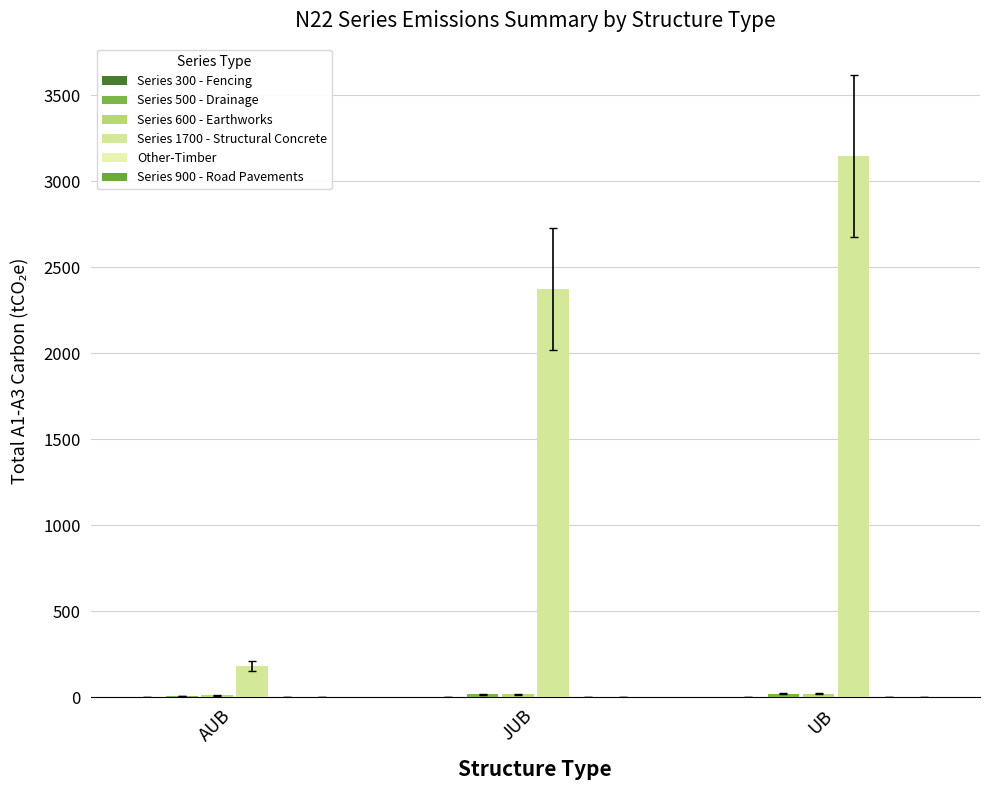

What is the label of the 2nd bar from the left?

JUB